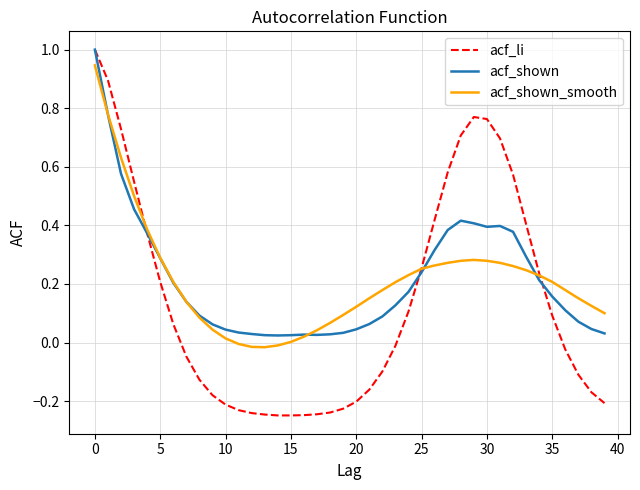

How many lines are shown in the chart?

3